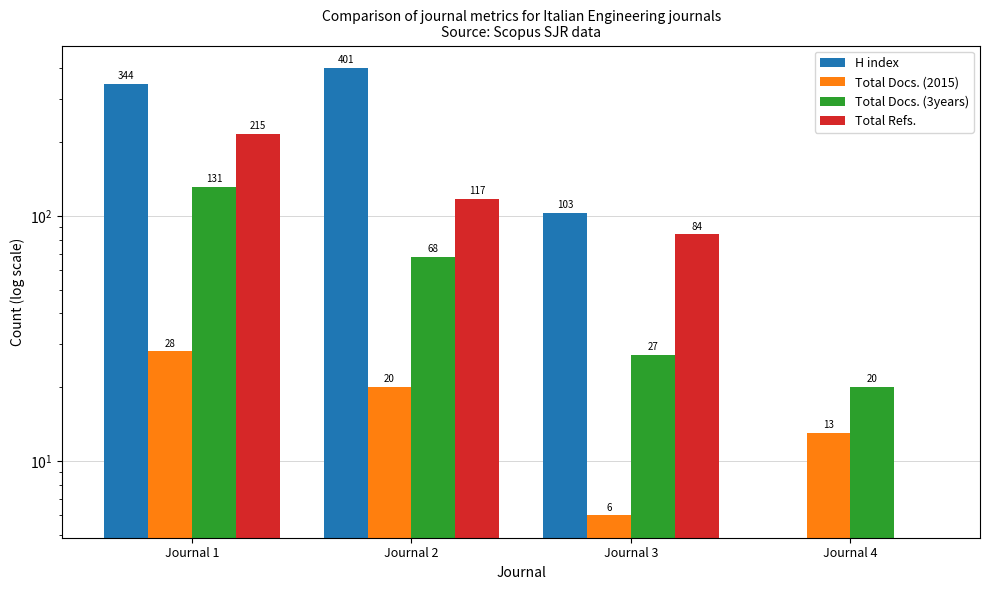

Reading left to right, what are all the values shown in this chart?

H index: 344	401	103	0
Total Docs. (2015): 28	20	6	13
Total Docs. (3years): 131	68	27	20
Total Refs.: 215	117	84	0